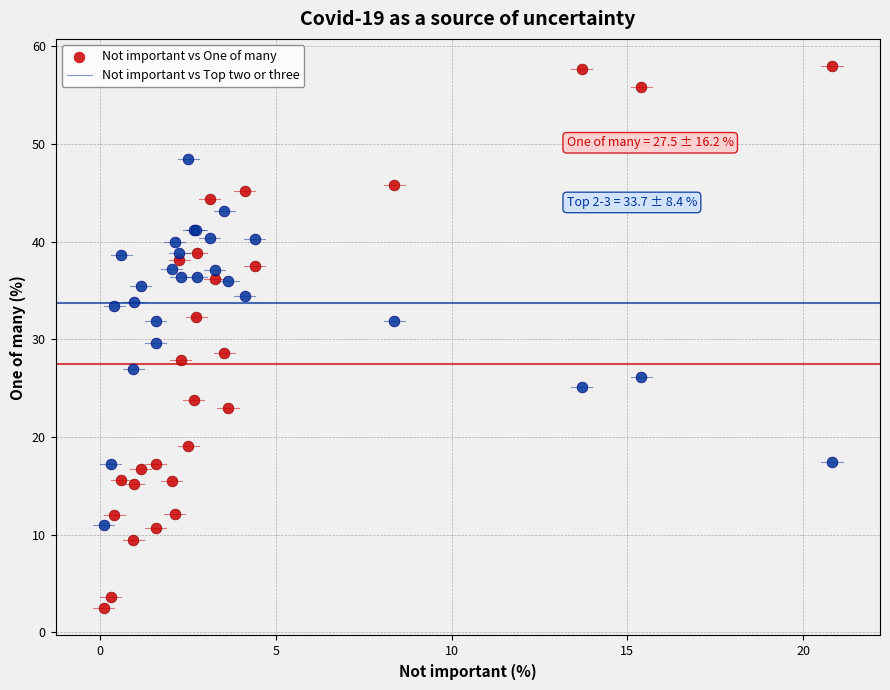

Which series contains the lowest Y value?

Not important vs One of many